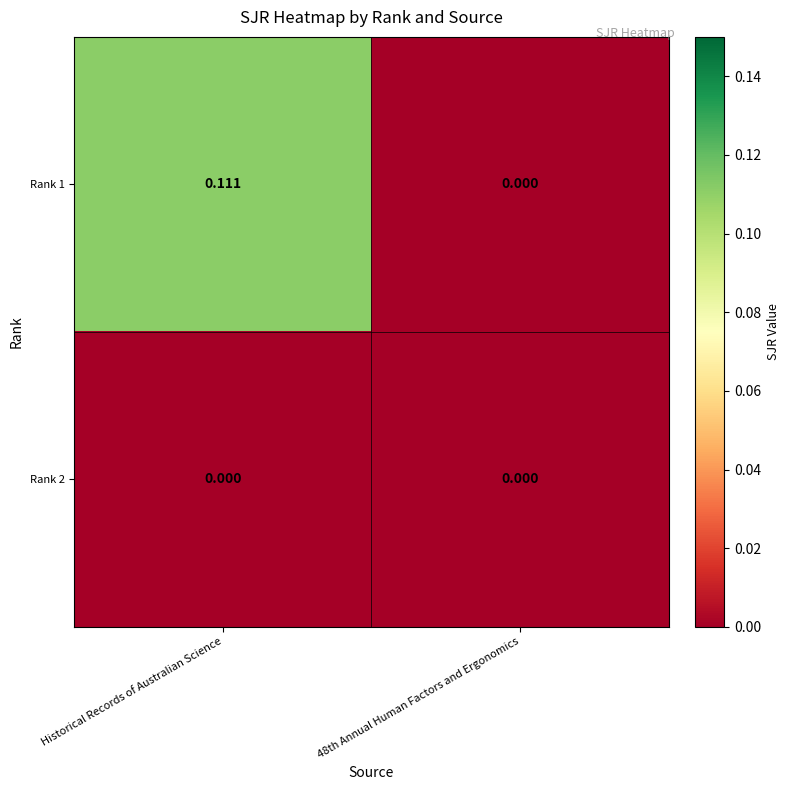

Rank the series by their average value, from lowest to highest.

Rank 2, Rank 1